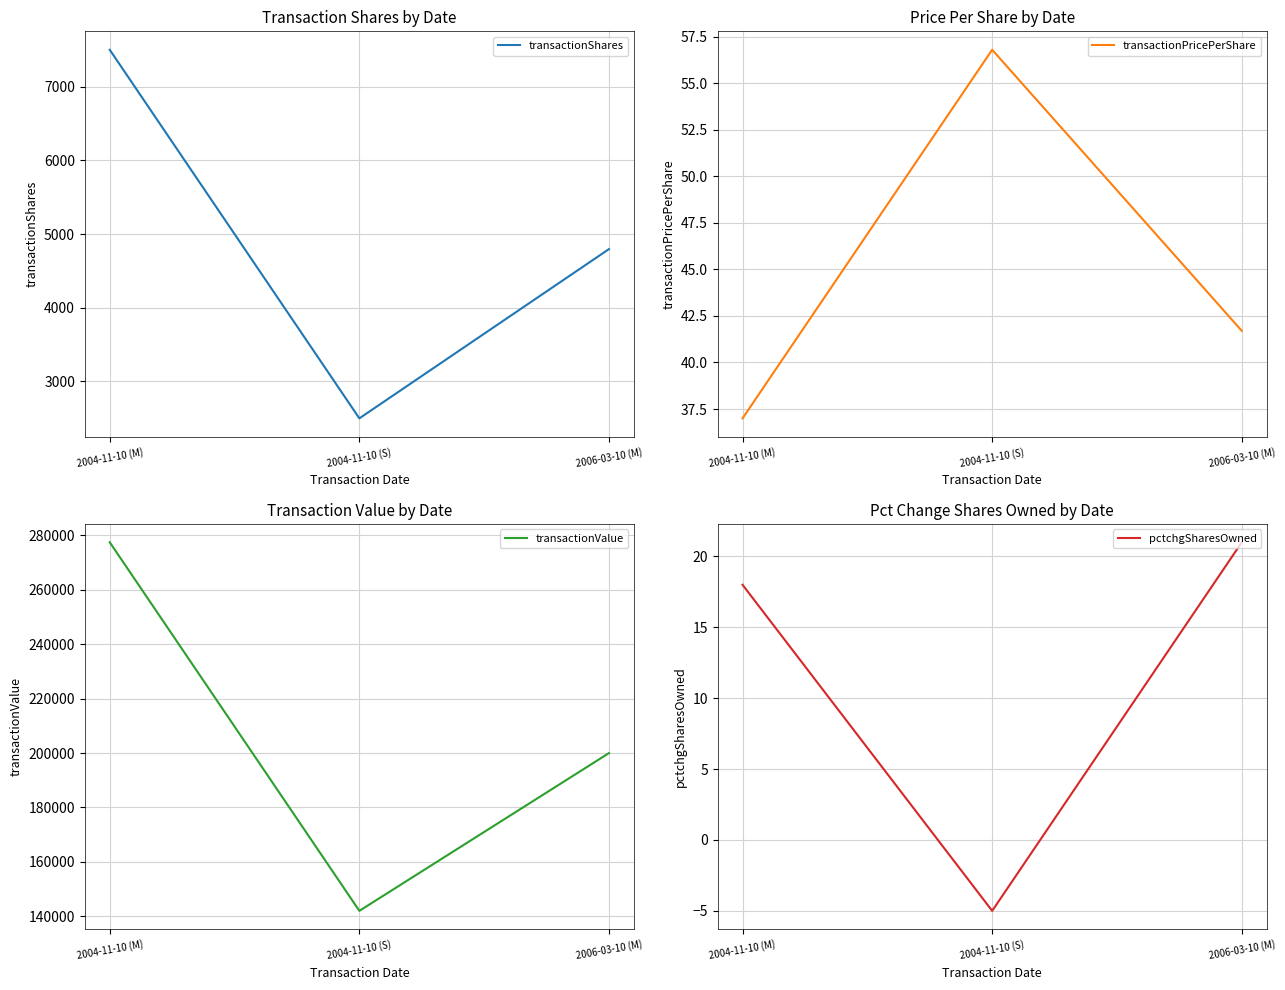

Reading right to left, transcribe all the data shown in this chart.

transactionShares: 2006-03-10 (M)=4796.0	2004-11-10 (S)=2500.0	2004-11-10 (M)=7500.0
transactionPricePerShare: 2006-03-10 (M)=41.7	2004-11-10 (S)=56.8	2004-11-10 (M)=37.0
transactionValue: 2006-03-10 (M)=199993.0	2004-11-10 (S)=141992.0	2004-11-10 (M)=277500.0
pctchgSharesOwned: 2006-03-10 (M)=21.0	2004-11-10 (S)=-5.0	2004-11-10 (M)=18.0